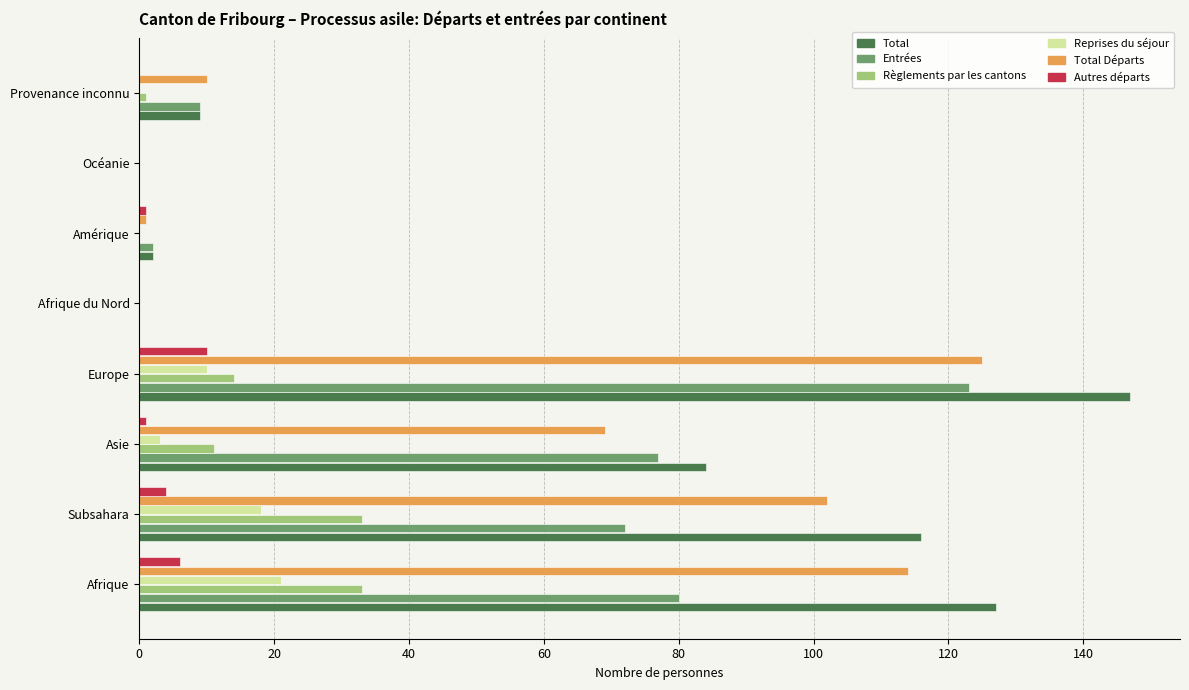

Which series has the largest total across all categories?

Total